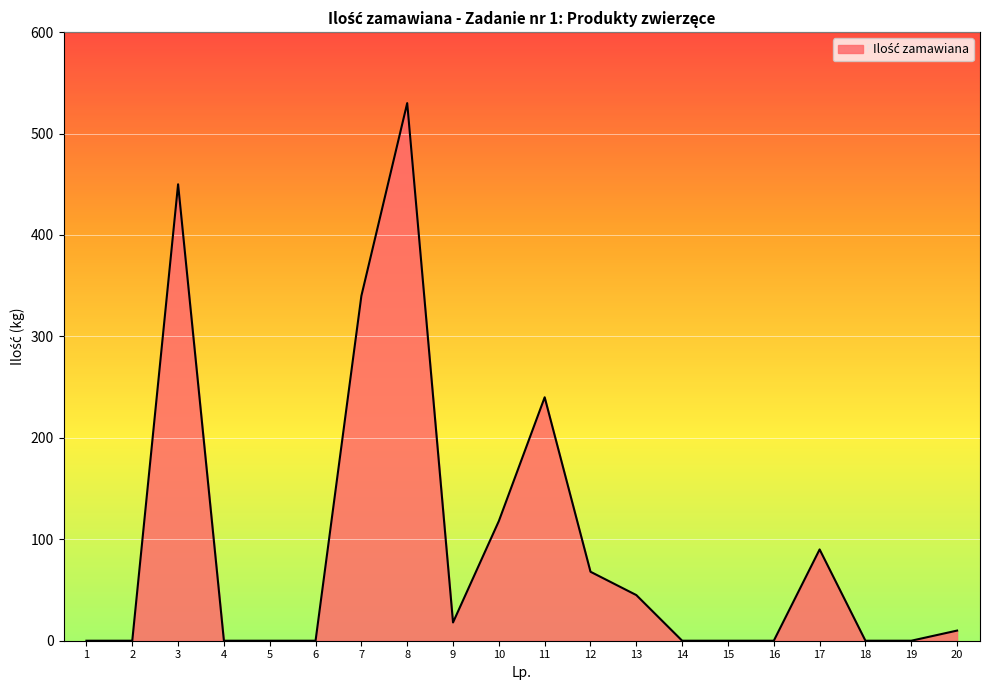

Is it true that the value at 7 is 340?

True